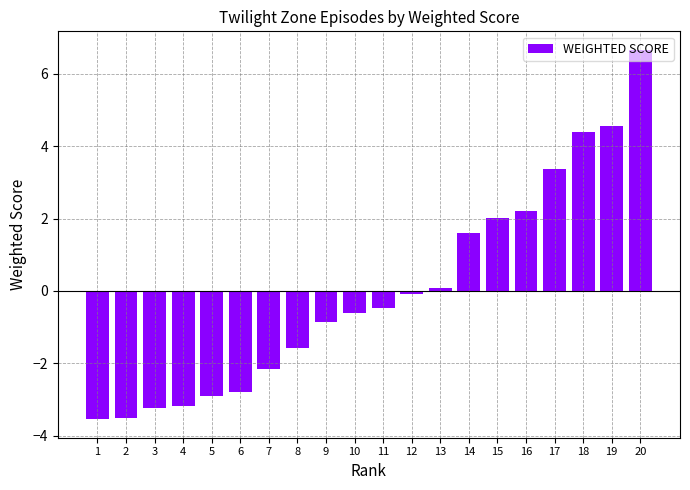

Is it true that the value at 6 is -3.9?

False